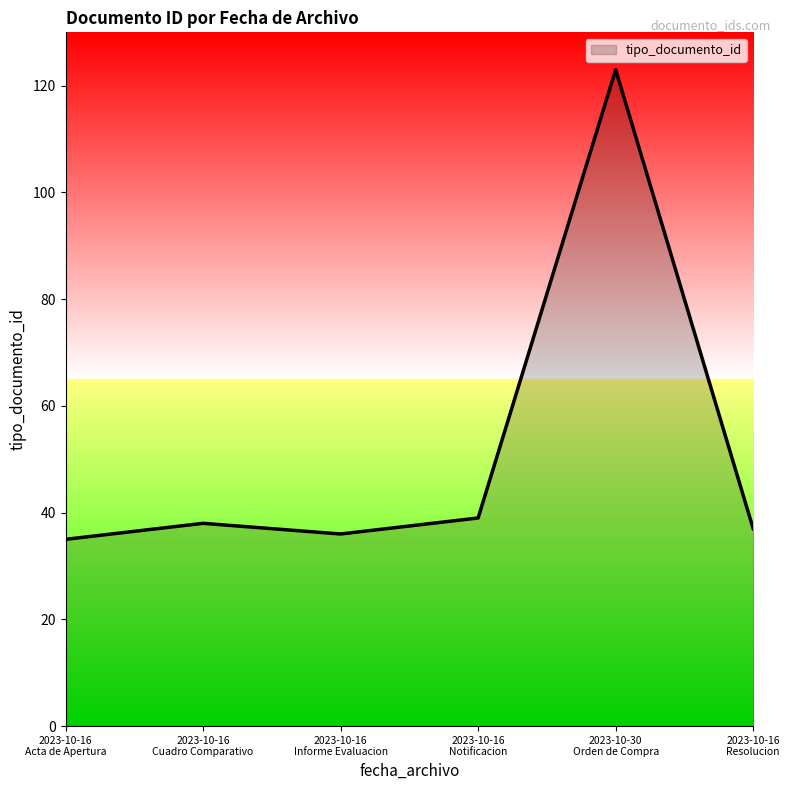

What is the average value?

51